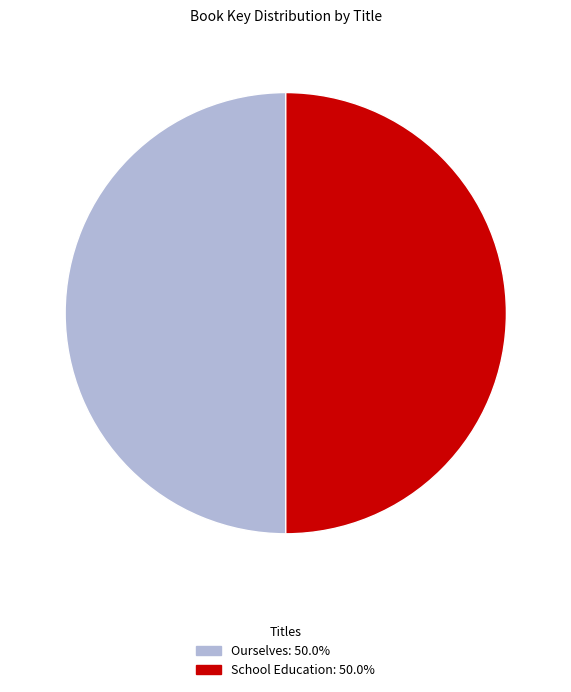

True or false: Ourselves accounts for 50% of the total.

True